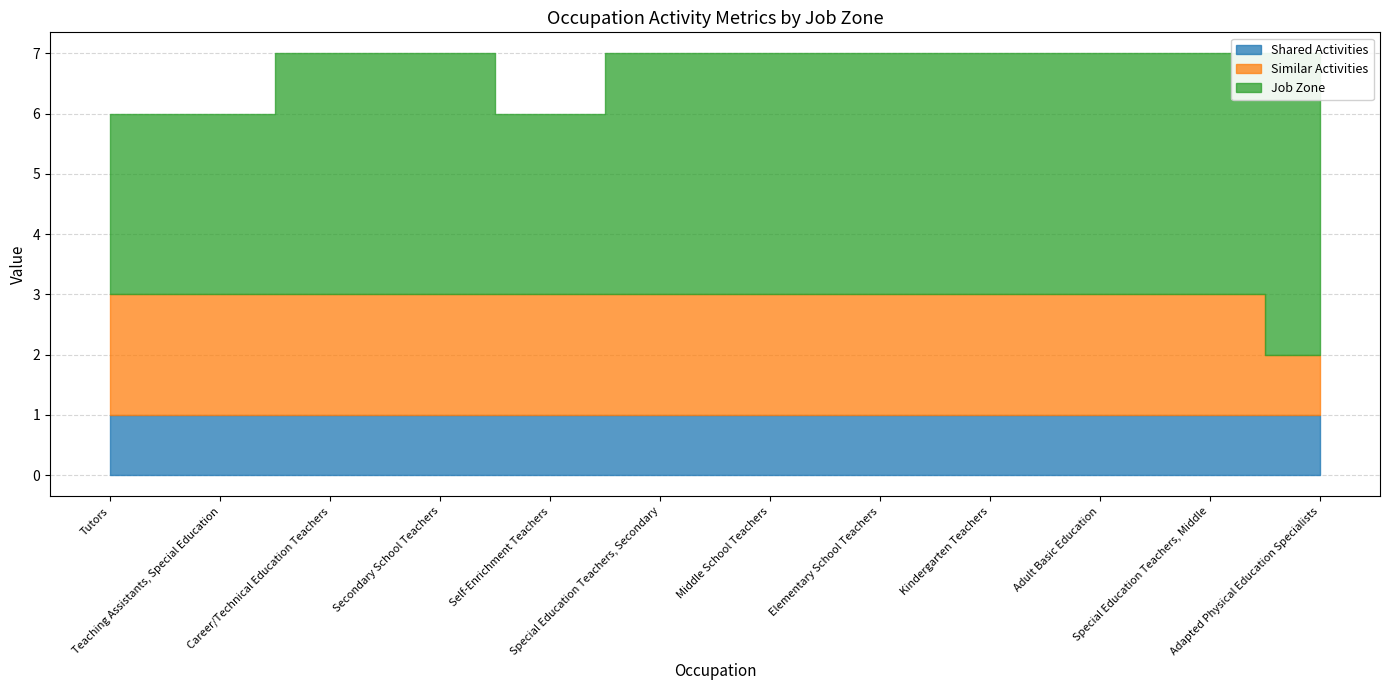

List the labels in order of Shared Activities value, largest first.

Tutors, Teaching Assistants, Special Education, Career/Technical Education Teachers, Secondary School Teachers, Self-Enrichment Teachers, Special Education Teachers, Secondary, Middle School Teachers, Elementary School Teachers, Kindergarten Teachers, Adult Basic Education, Special Education Teachers, Middle, Adapted Physical Education Specialists